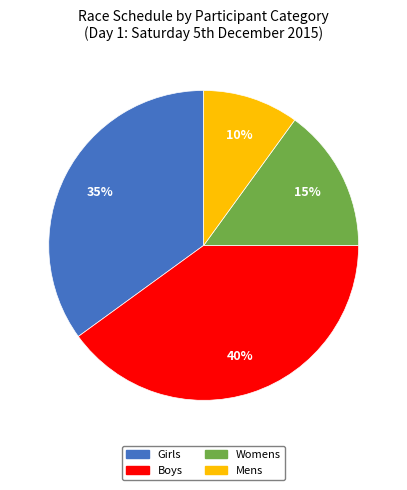

Is there a majority slice in this chart?

No